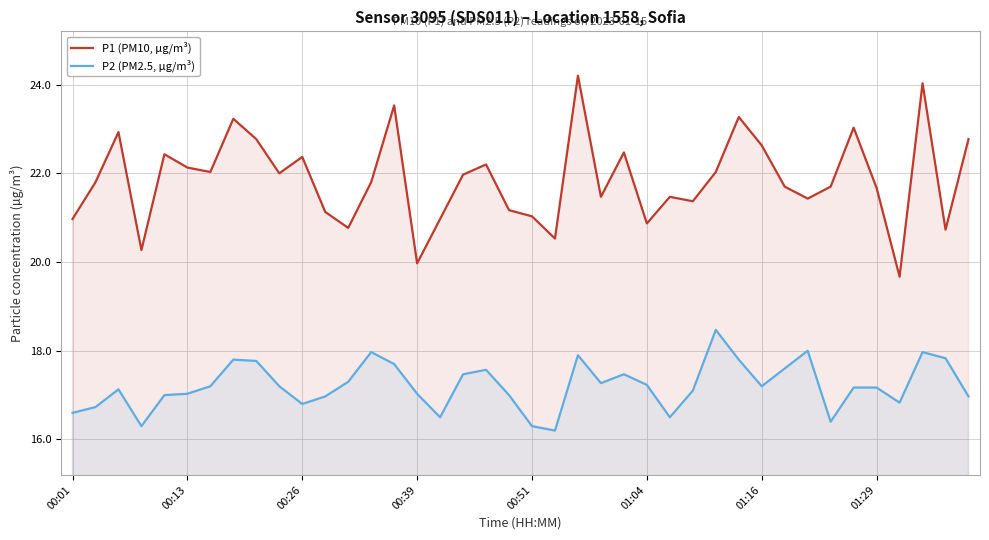

What are all the series names shown in the legend?

P1 (PM10, µg/m³), P2 (PM2.5, µg/m³)